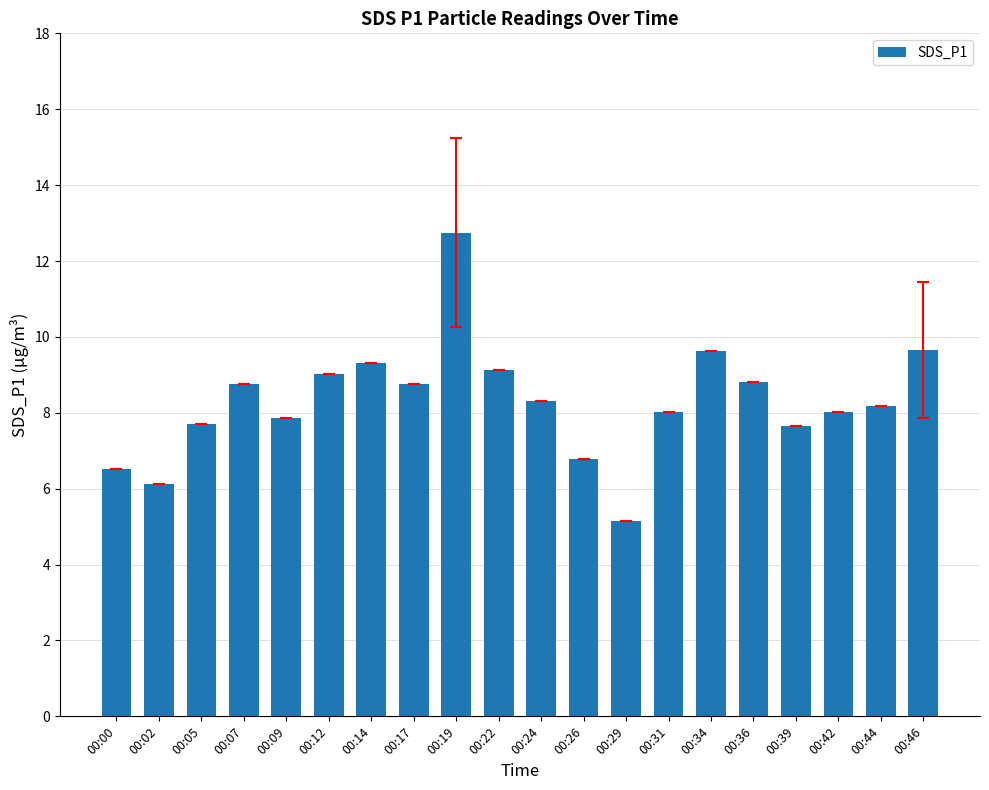

The chart shows a value of 3.4 at 00:22. True or false?

False